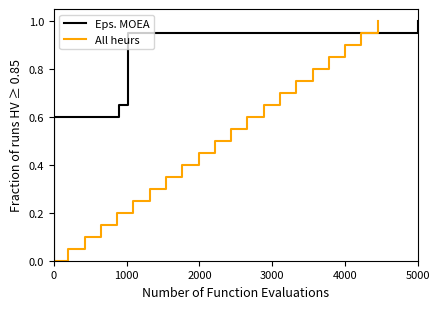

What is the highest value of the All heurs series?

1.0